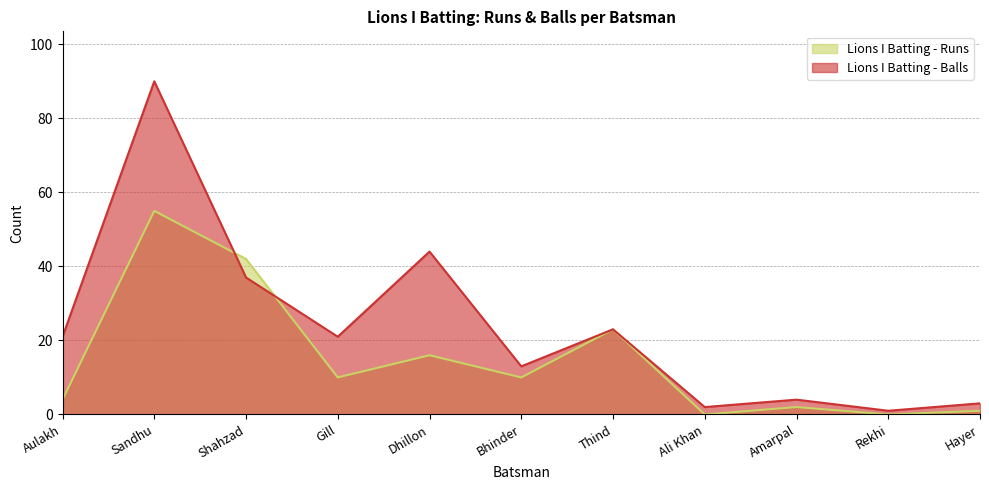

The Lions I Batting - Balls series shows 33 at Gill. True or false?

False